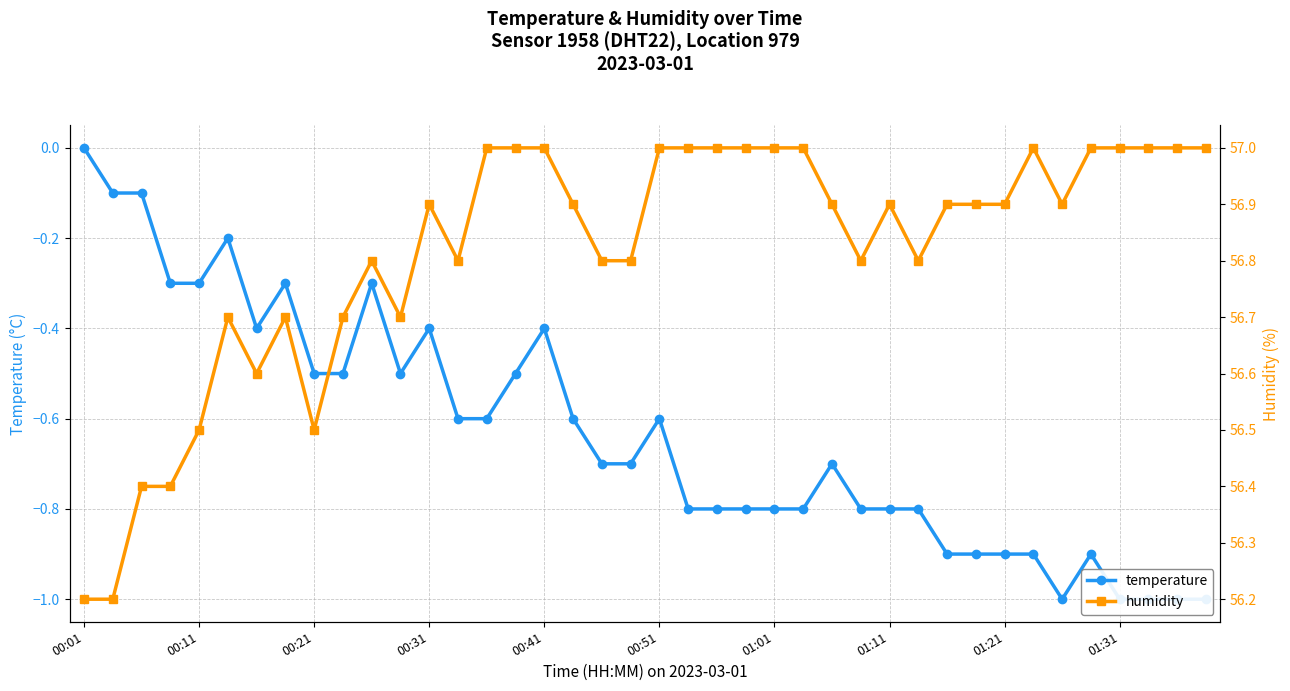

Where is temperature nearest to the value 0?

00:01